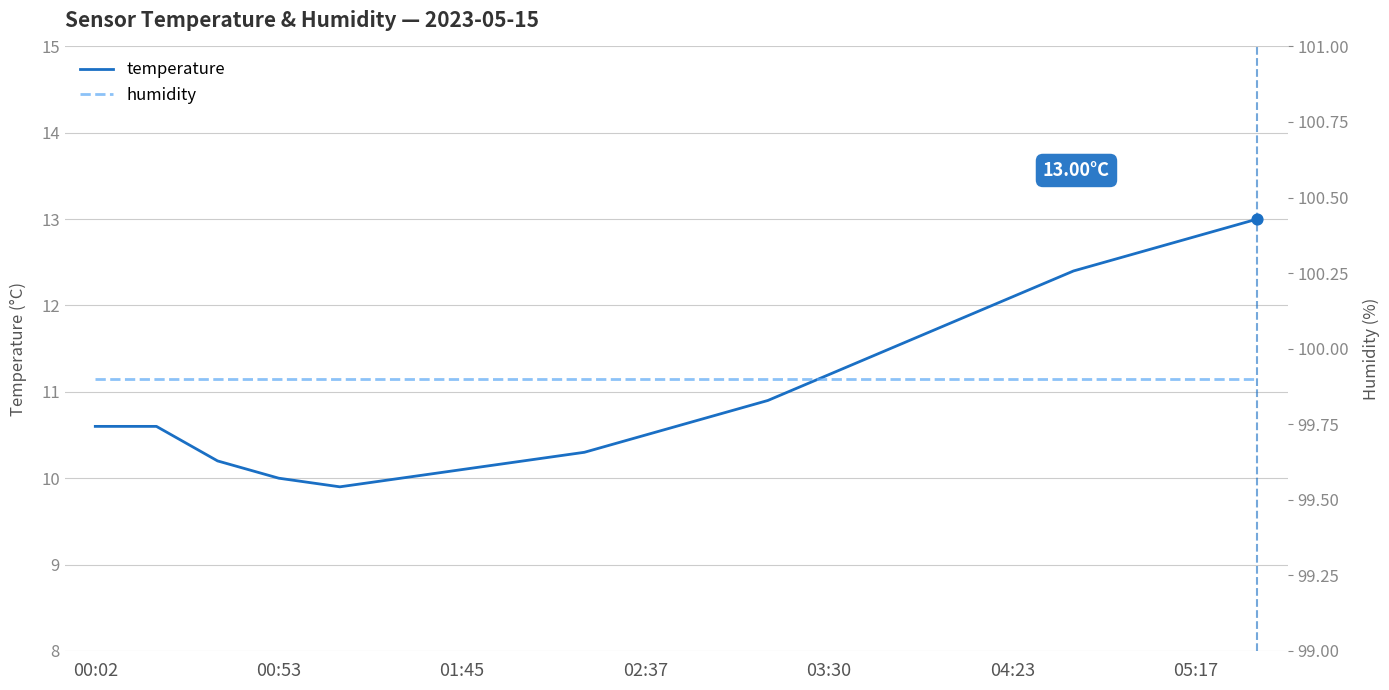

Which series contains the lowest Y value?

temperature